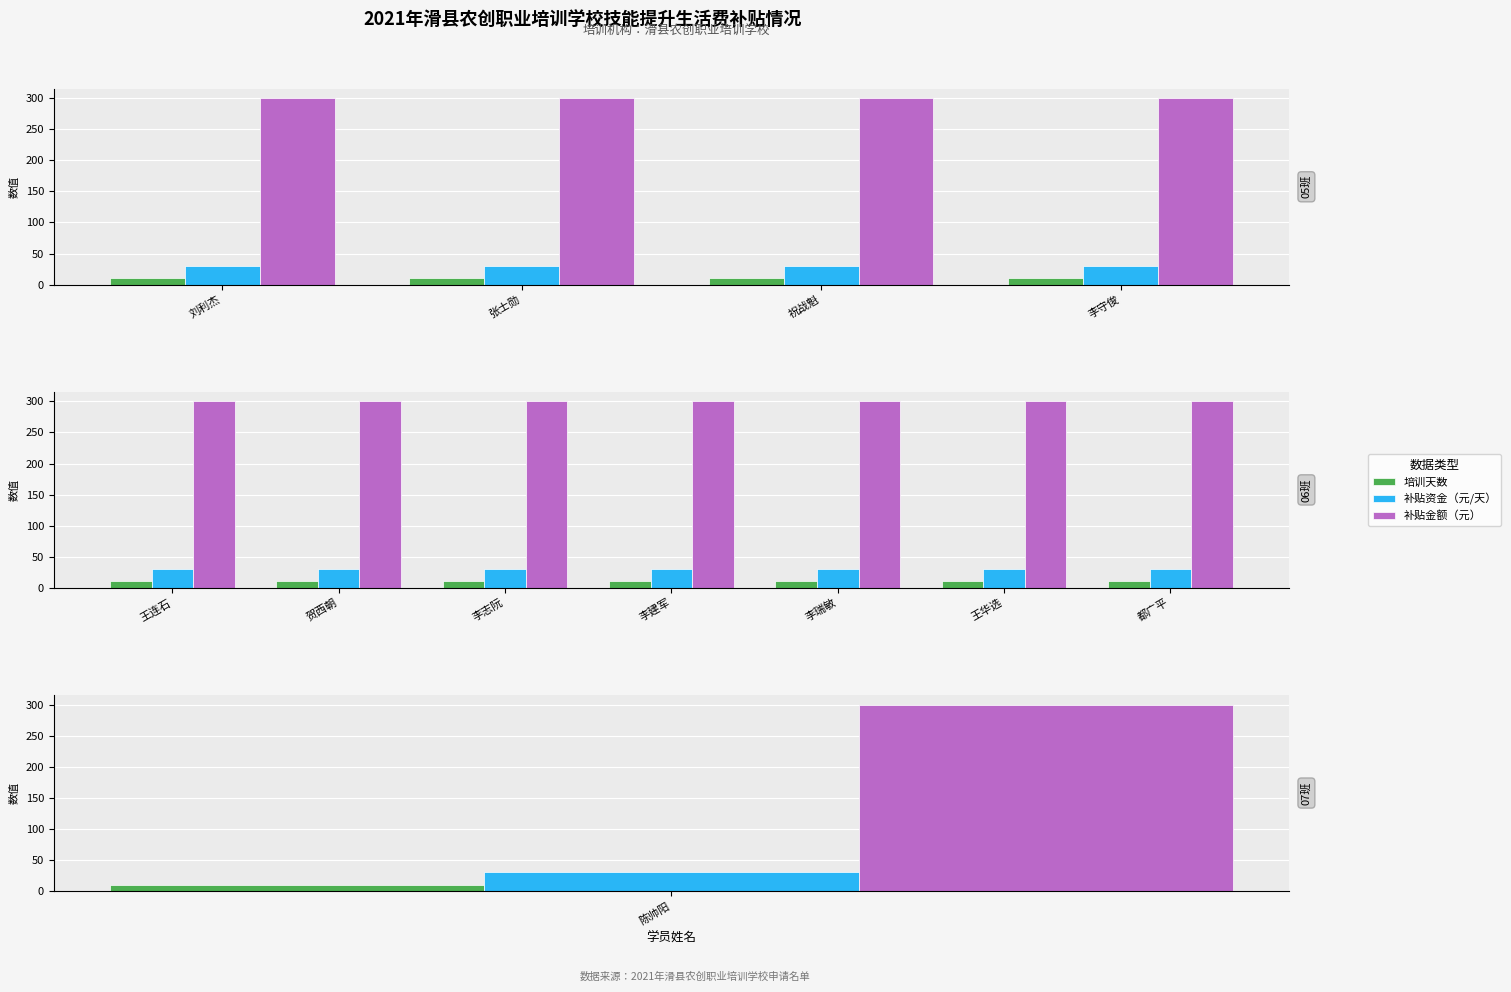

Are the bars grouped side by side (vs. stacked)?

Yes